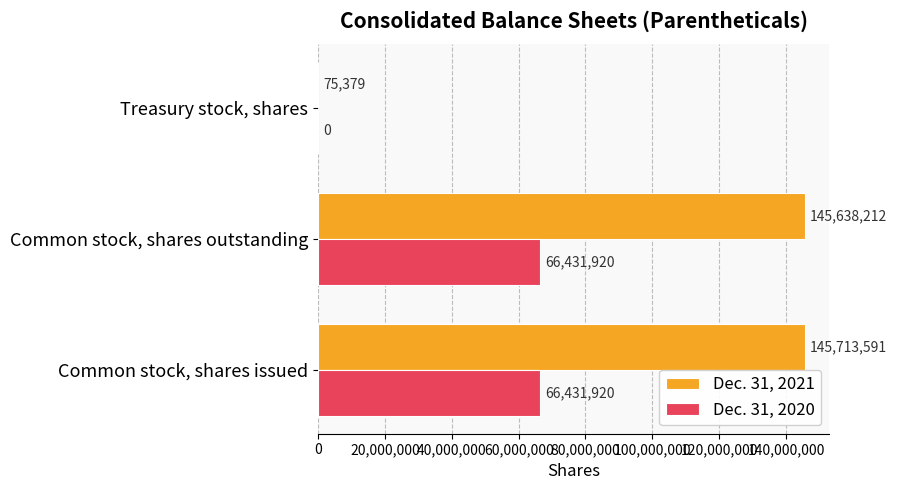

Which label corresponds to the largest value in the chart?

Common stock, shares issued